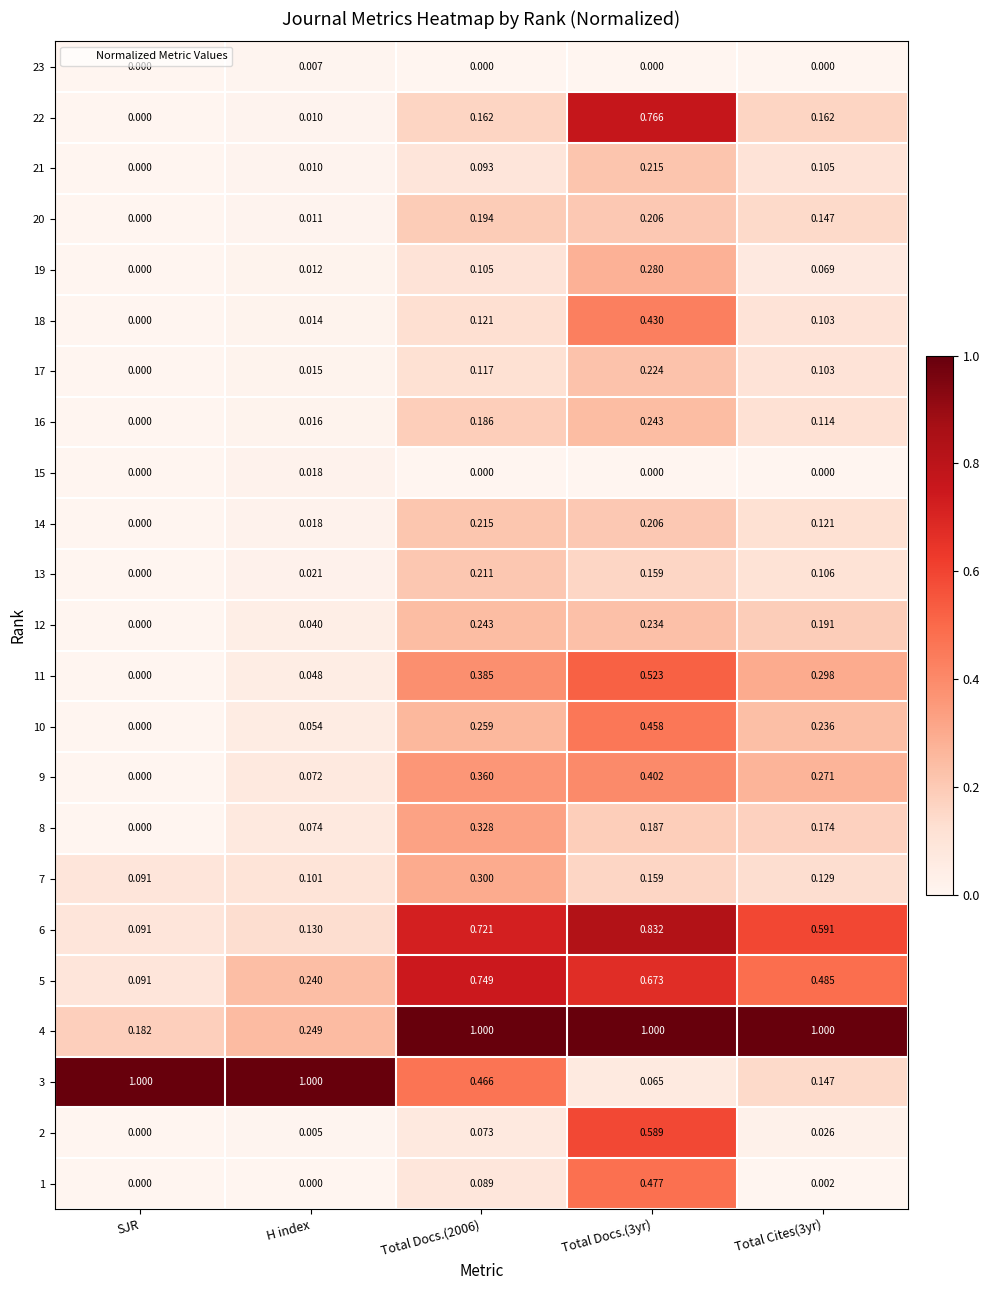

Where is 14 nearest to the value 0?

SJR